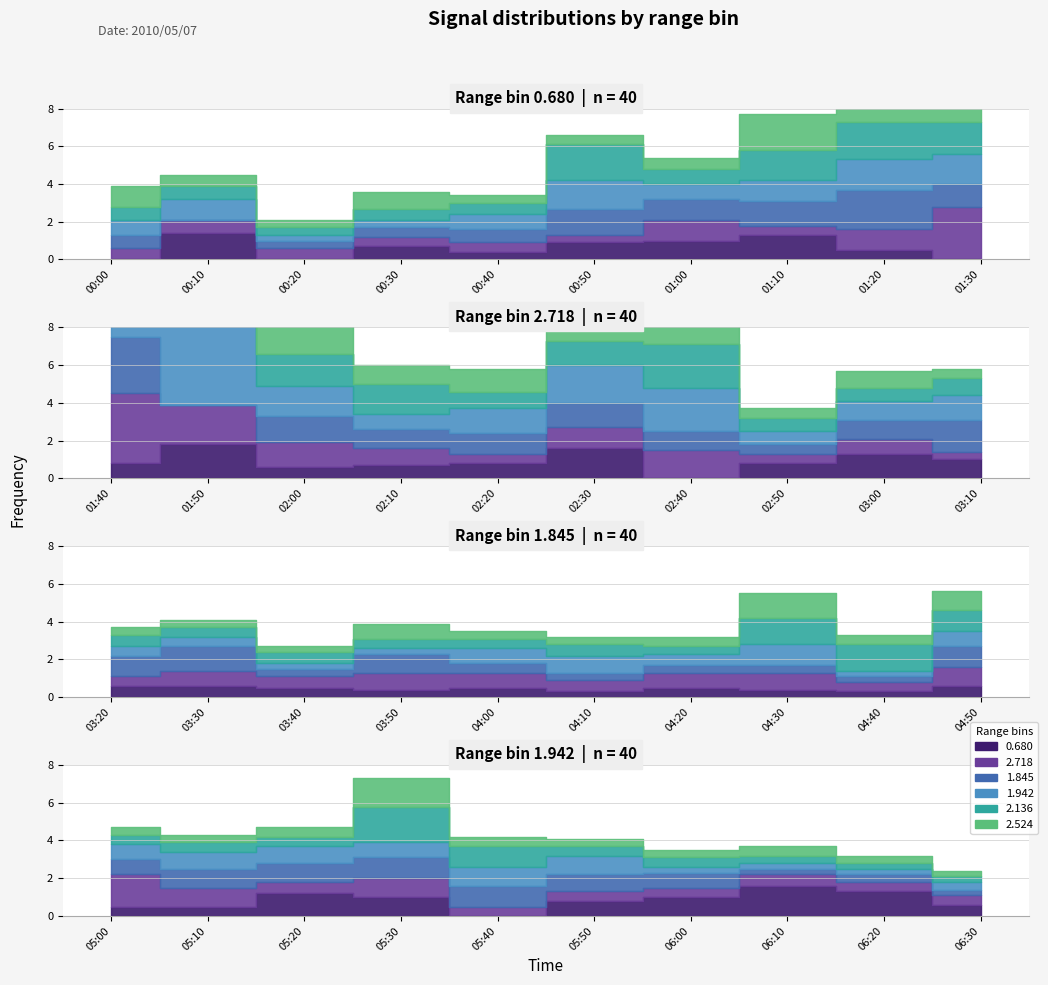

What is the label of the 8th point from the left?

01:10